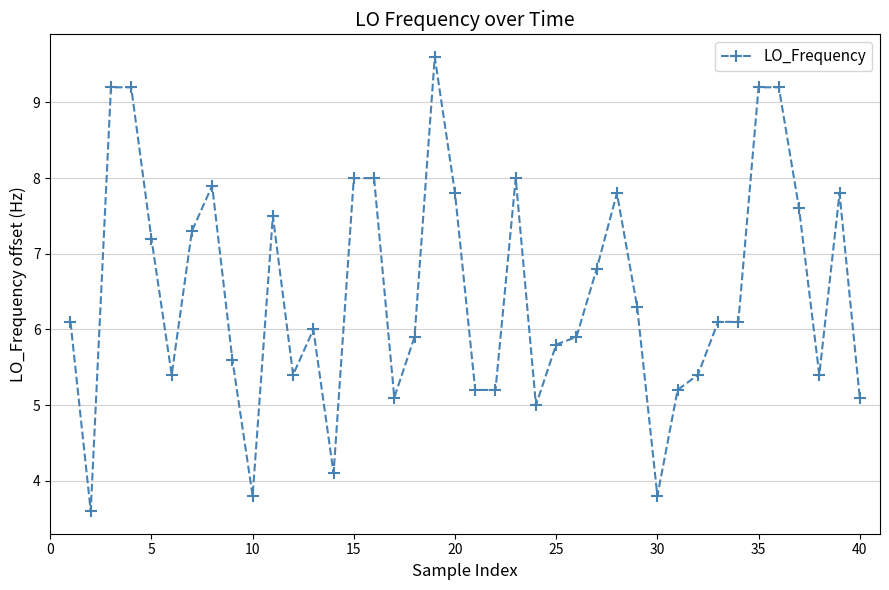

What is the minimum value shown in the chart?

3.6